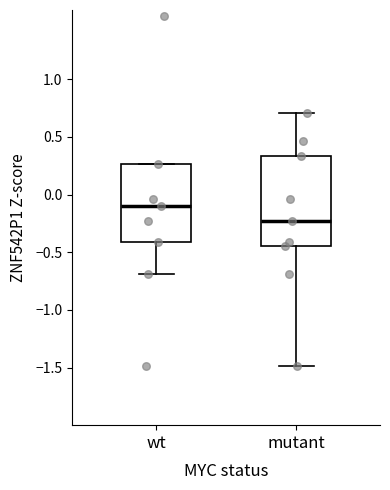

Comparing the boxes themselves (not the whiskers), which one is the tallest?

mutant